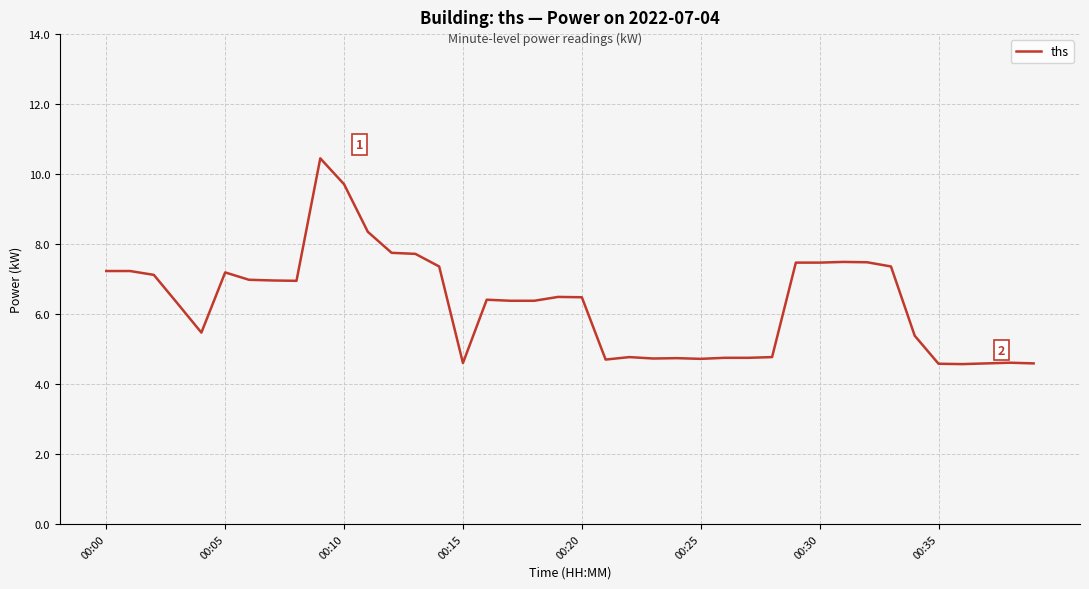

What is the minimum value shown in the chart?

4.6